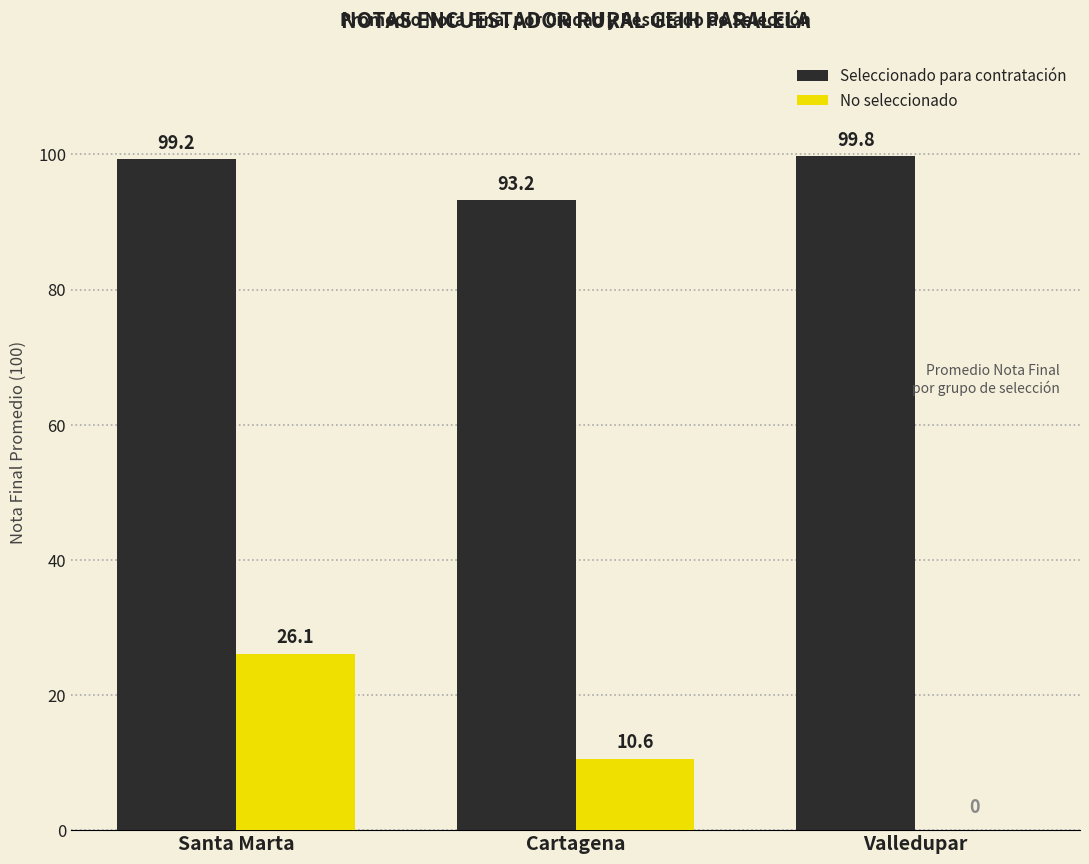

What is the average value of the No seleccionado series?

12.2